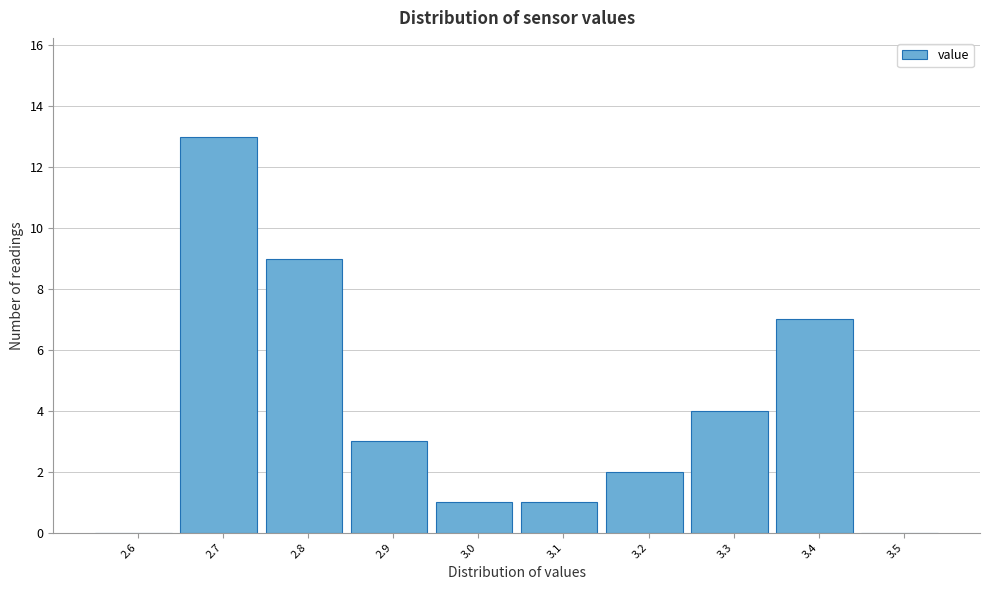

Reading left to right, what are all the values shown in this chart?

2.6=0	2.7=13	2.8=9	2.9=3	3.0=1	3.1=1	3.2=2	3.3=4	3.4=7	3.5=0